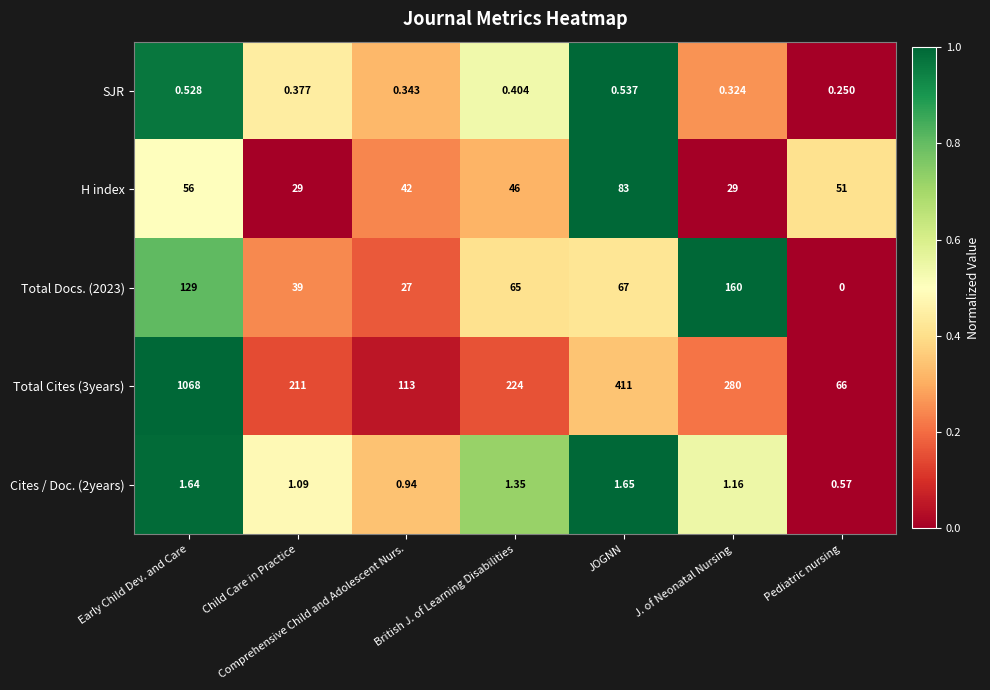

At which category is the sum across all series the highest?

Early Child Dev. and Care